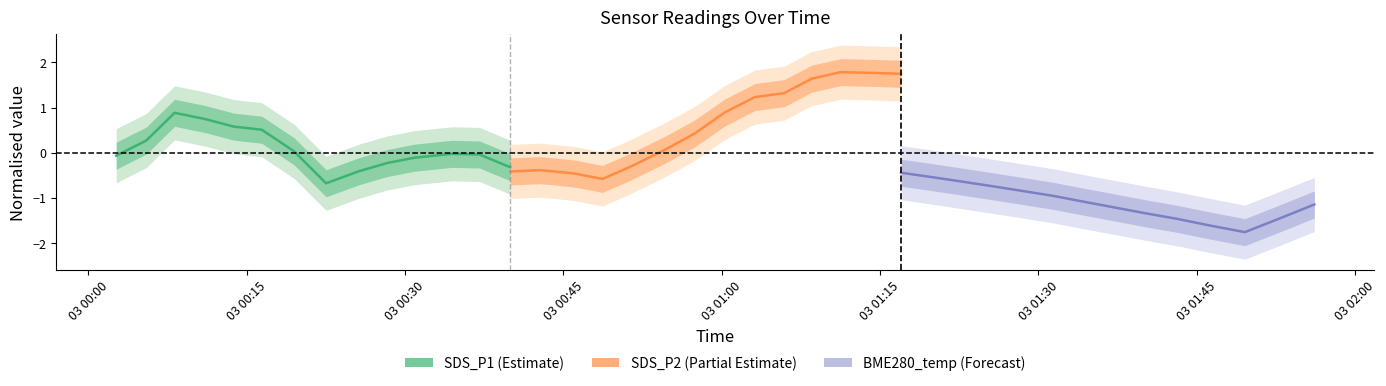

How many positive values does the SDS_P1 (Estimate) series have?

6